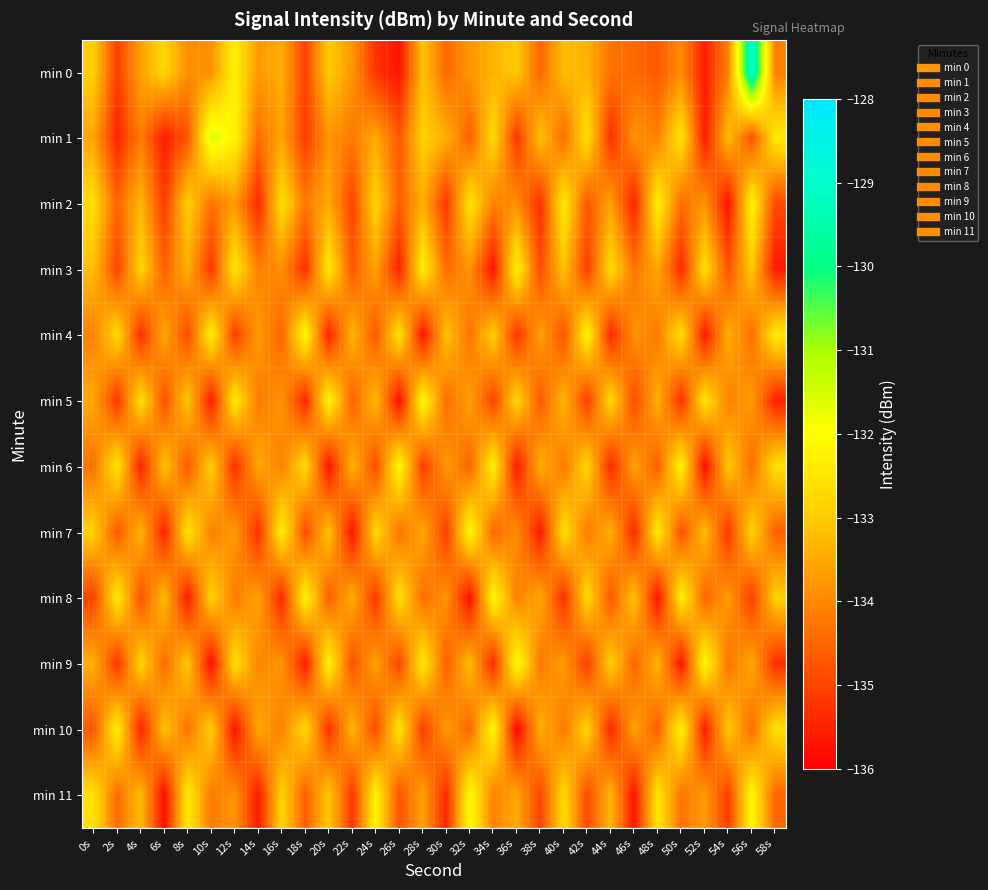

Which category has the highest value across all series?

56s